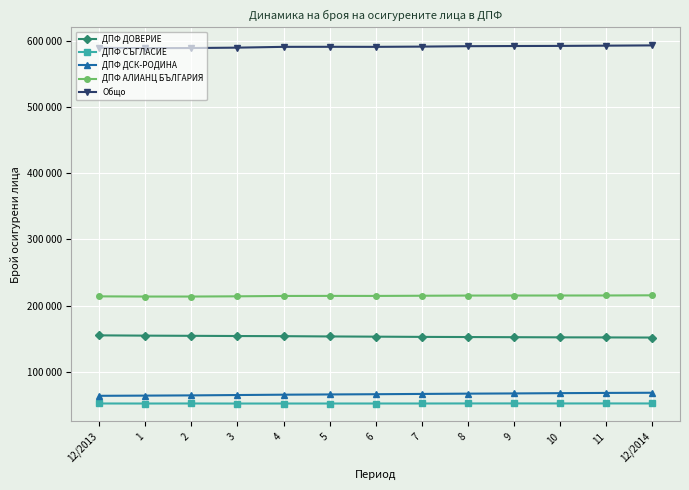

True or false: ДПФ АЛИАНЦ БЪЛГАРИЯ and ДПФ ДСК-РОДИНА cross at least once.

False